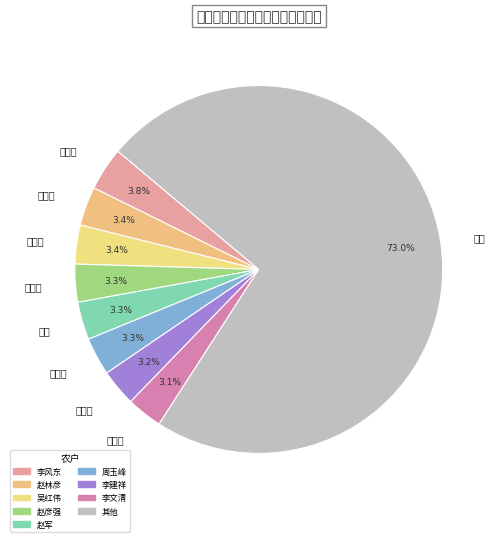

Does any single category account for the majority?

Yes